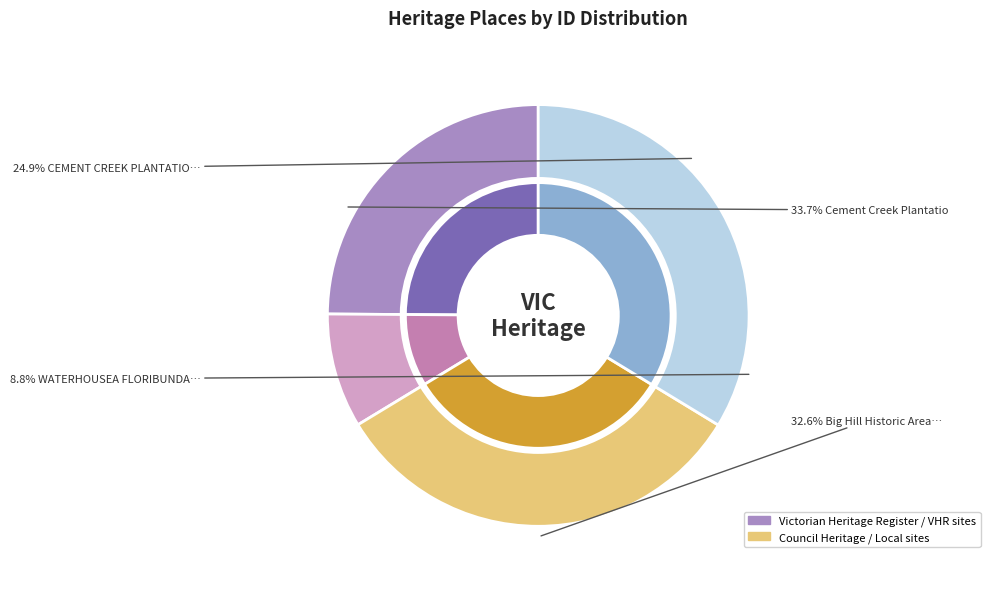

Which category has the biggest portion of the pie?

Cement Creek Plantation